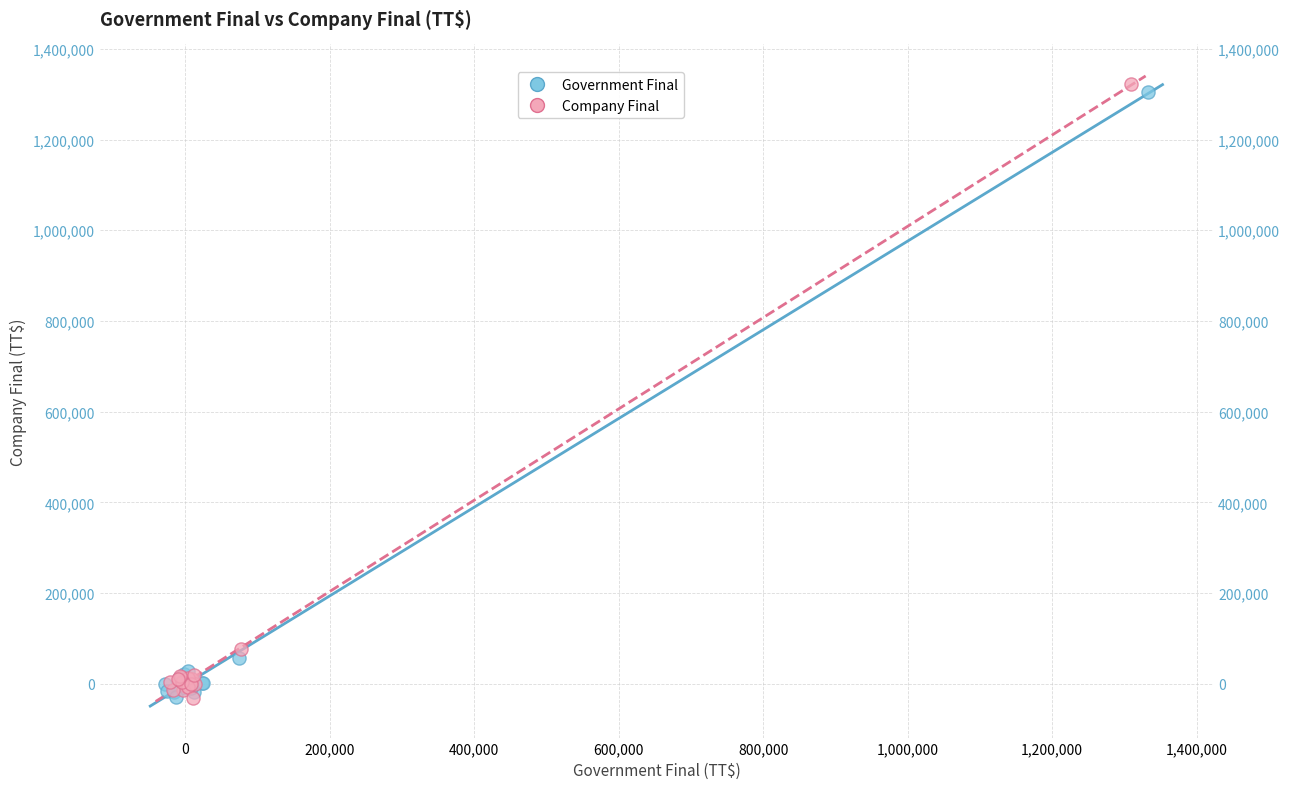

Which series has the widest spread of Y values?

Company Final